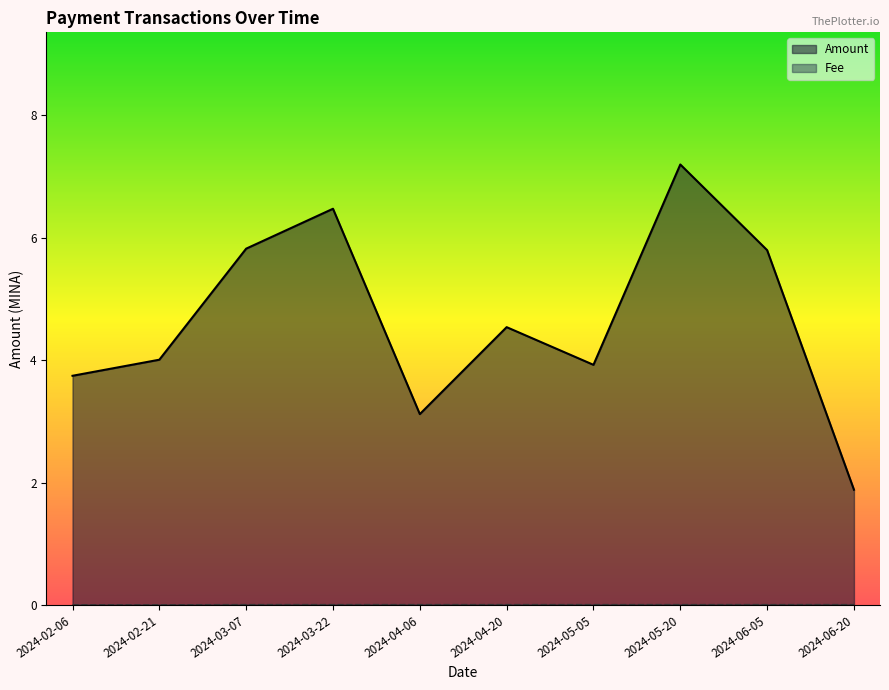

True or false: Amount and Fee cross at least once.

False